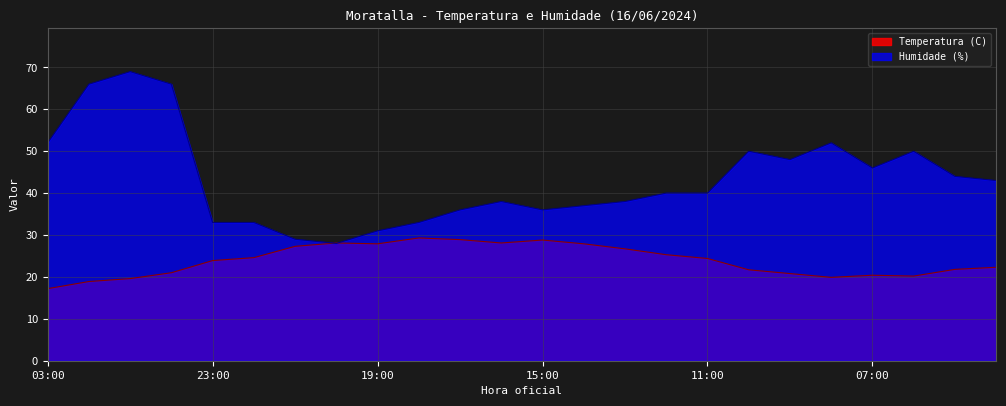

Reading left to right, transcribe all the data shown in this chart.

Temperatura (C): 03:00=17.2	02:00=18.9	01:00=19.6	00:00=21.0	23:00=23.9	22:00=24.6	21:00=27.3	20:00=28.1	19:00=27.9	18:00=29.3	17:00=28.9	16:00=28.1	15:00=28.8	14:00=27.9	13:00=26.7	12:00=25.3	11:00=24.4	10:00=21.7	09:00=20.8	08:00=19.9	07:00=20.4	06:00=20.2	05:00=21.8	04:00=22.3
Humidade (%): 03:00=52.0	02:00=66.0	01:00=69.0	00:00=66.0	23:00=33.0	22:00=33.0	21:00=29.0	20:00=28.0	19:00=31.0	18:00=33.0	17:00=36.0	16:00=38.0	15:00=36.0	14:00=37.0	13:00=38.0	12:00=40.0	11:00=40.0	10:00=50.0	09:00=48.0	08:00=52.0	07:00=46.0	06:00=50.0	05:00=44.0	04:00=43.0